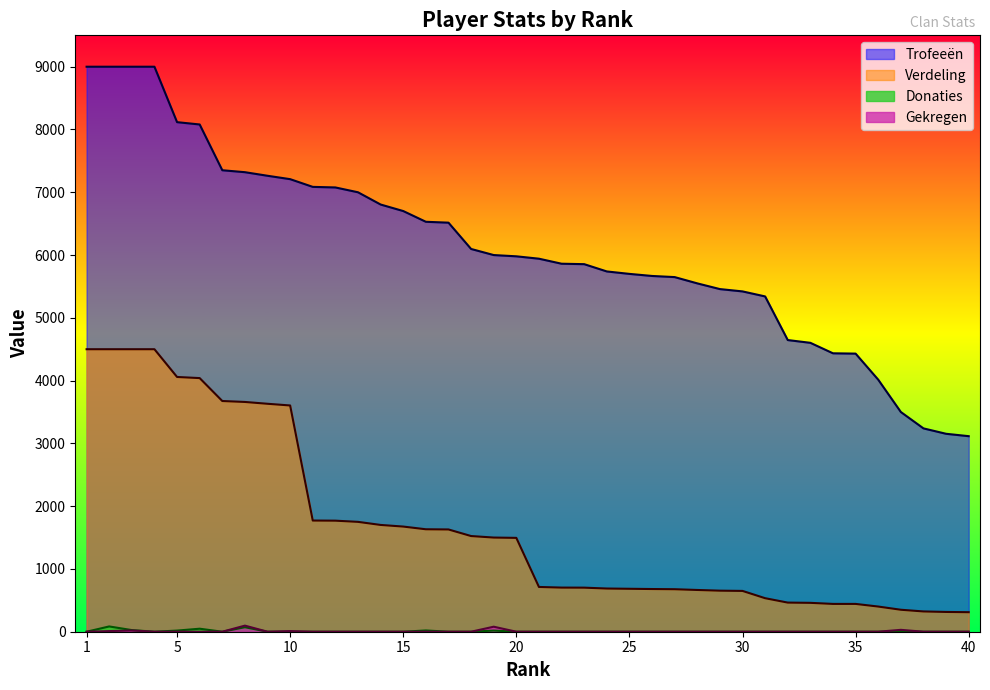

At which label does Verdeling reach its peak?

1